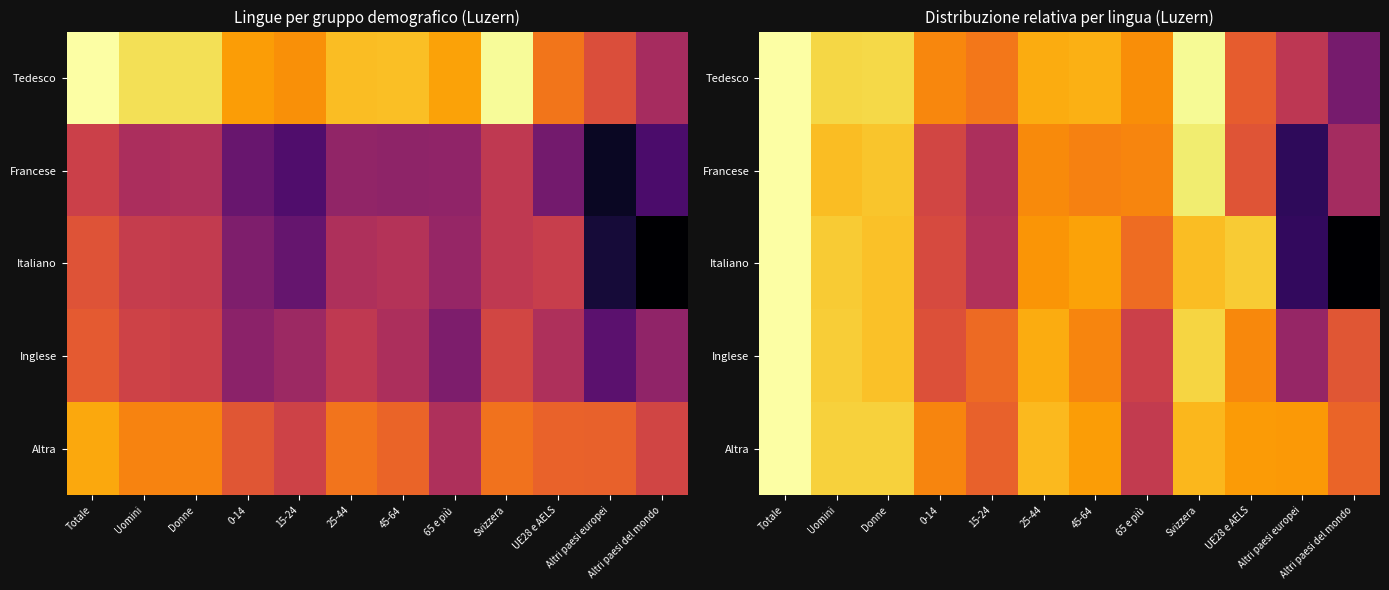

What is the sum of the Italiano values at Donne and 0-14?

1.7